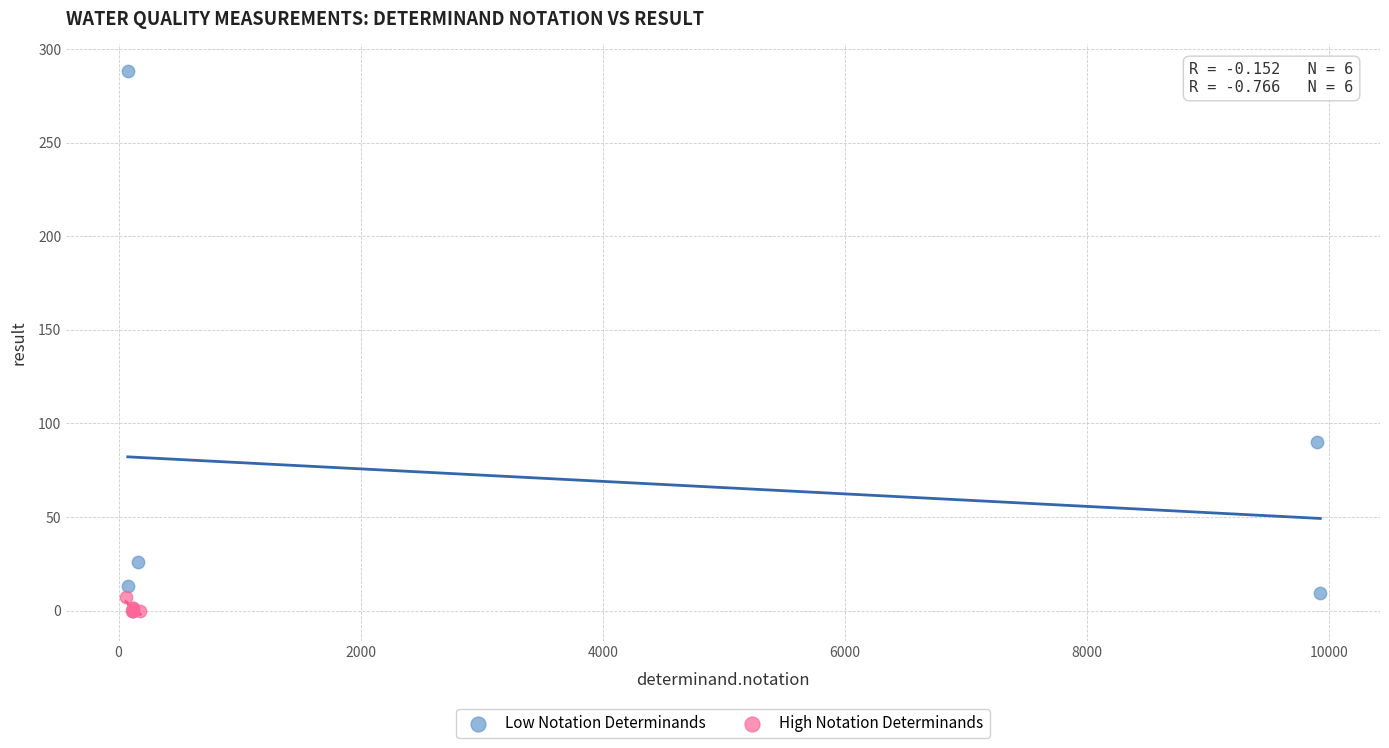

Which series reaches the maximum Y coordinate?

Low Notation Determinands